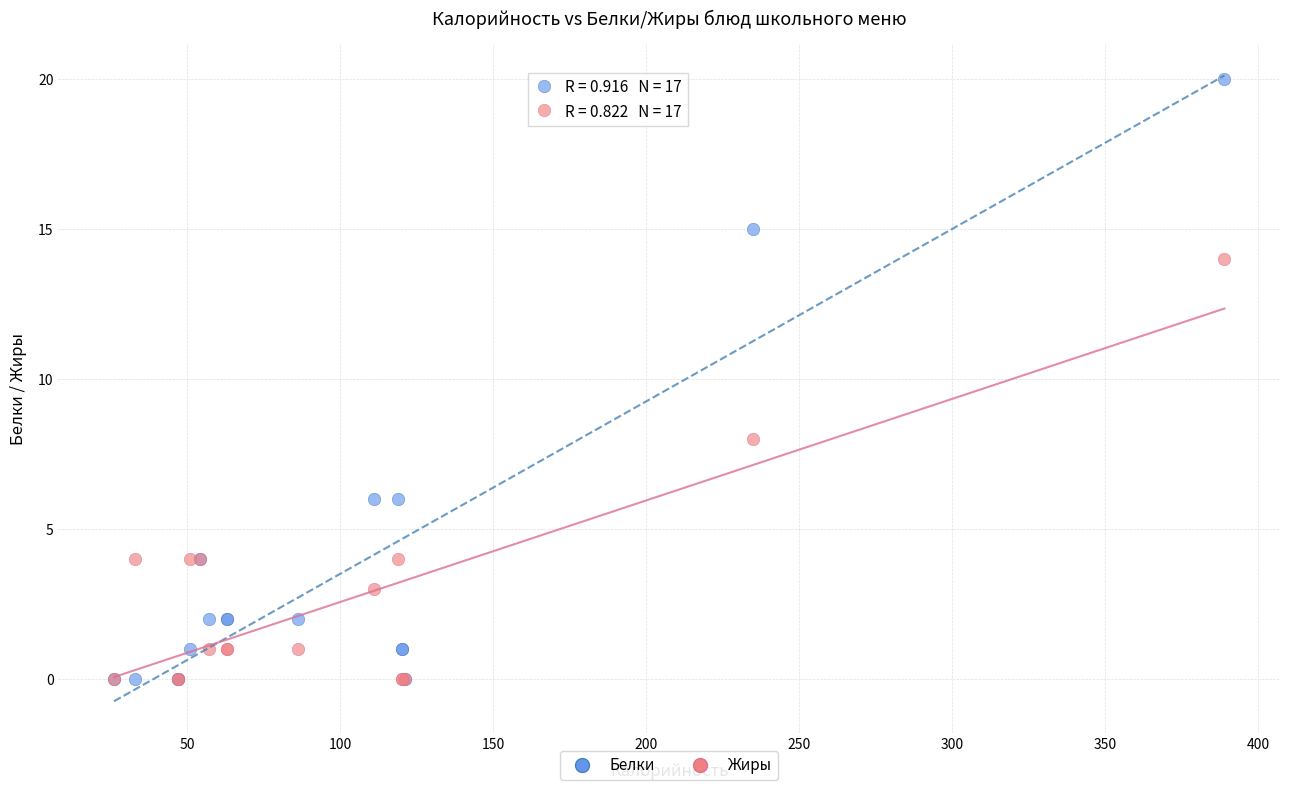

Across all series, what Y value is closest to 10?

8